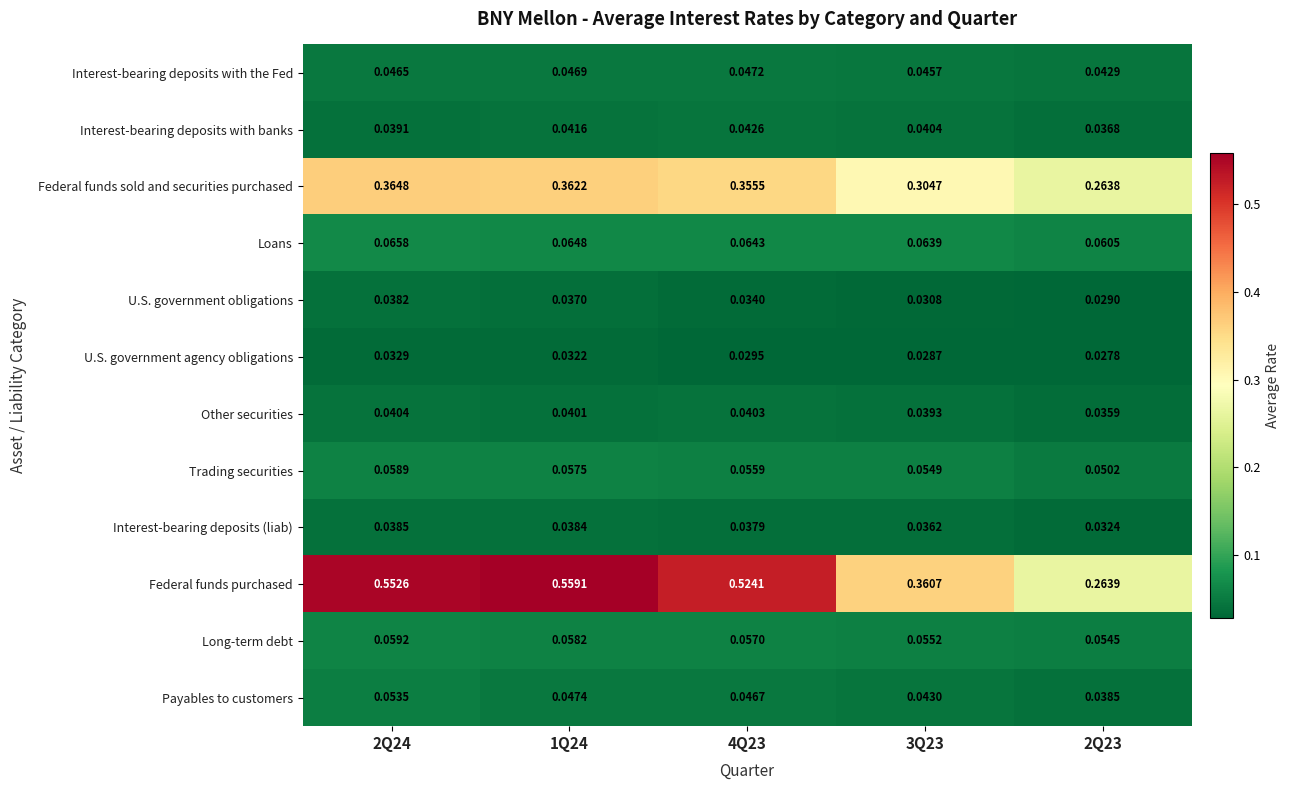

At 4Q23, list the series in order from largest to smallest.

Federal funds purchased, Federal funds sold and securities purchased, Loans, Long-term debt, Trading securities, Interest-bearing deposits with the Fed, Payables to customers, Interest-bearing deposits with banks, Other securities, Interest-bearing deposits (liab), U.S. government obligations, U.S. government agency obligations